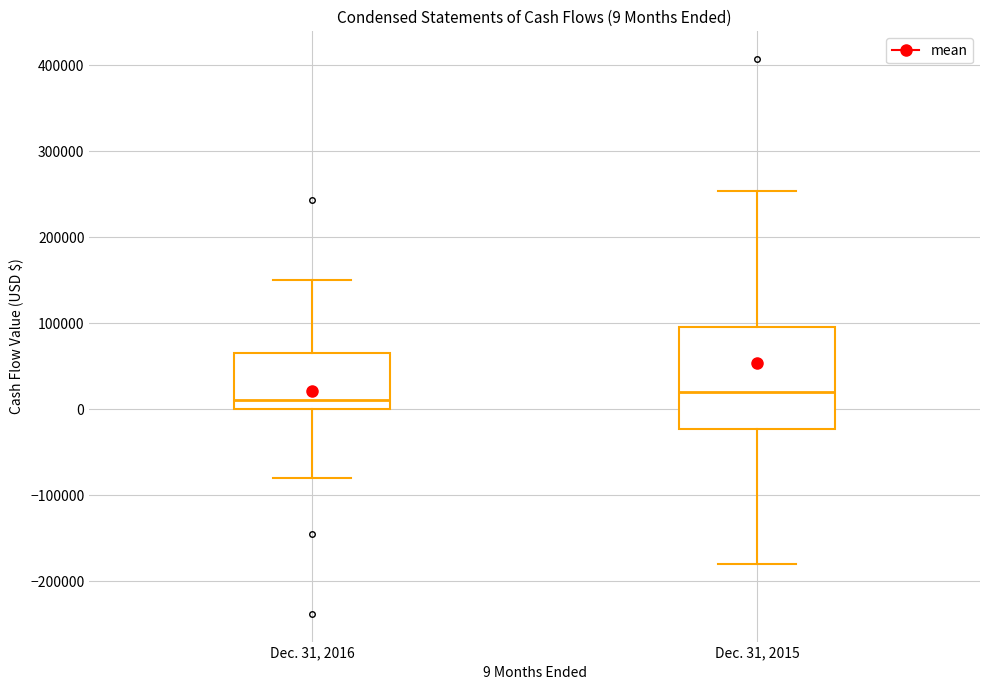

Comparing the boxes themselves (not the whiskers), which one is the tallest?

Dec. 31, 2015